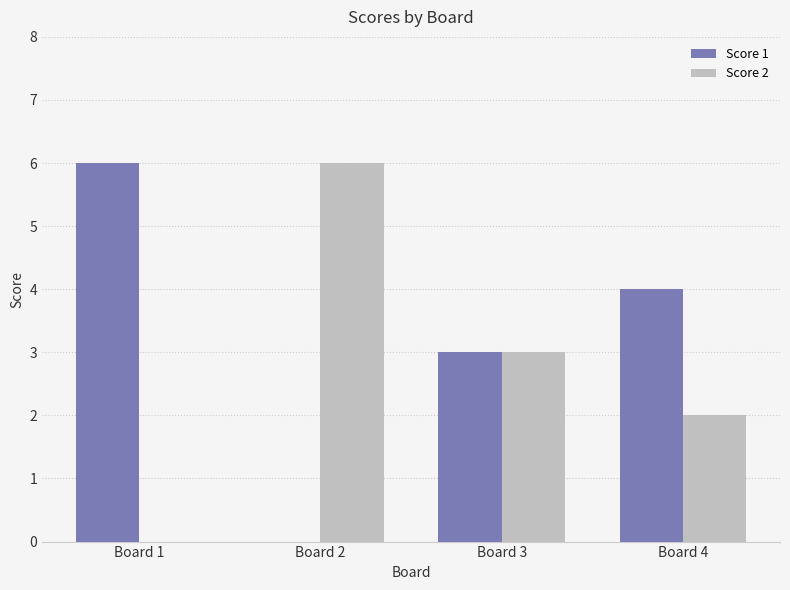

What is the average value of the Score 1 series?

3